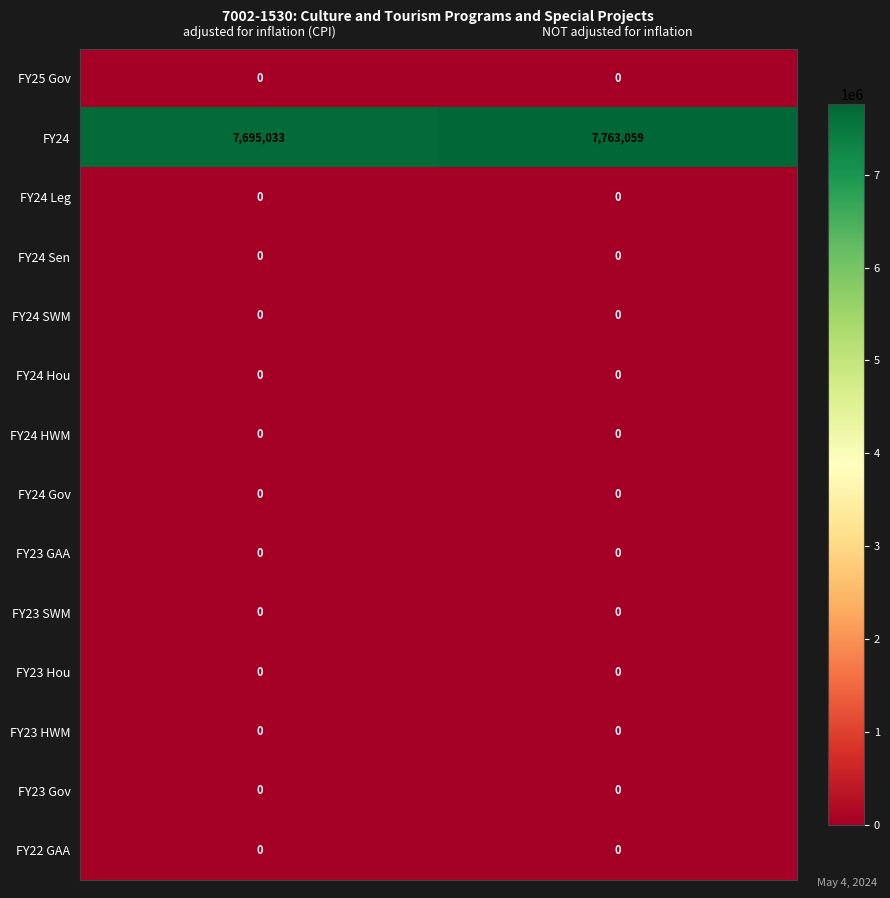

The FY25 Gov series shows 0 at NOT adjusted for inflation. True or false?

True